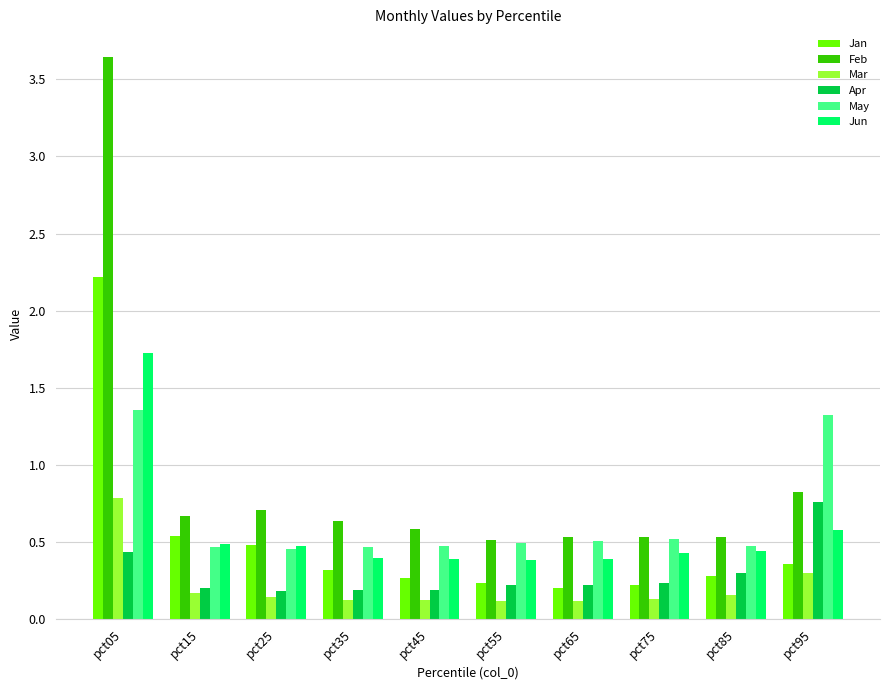

Count the Apr values in the range 0 to 1.

10